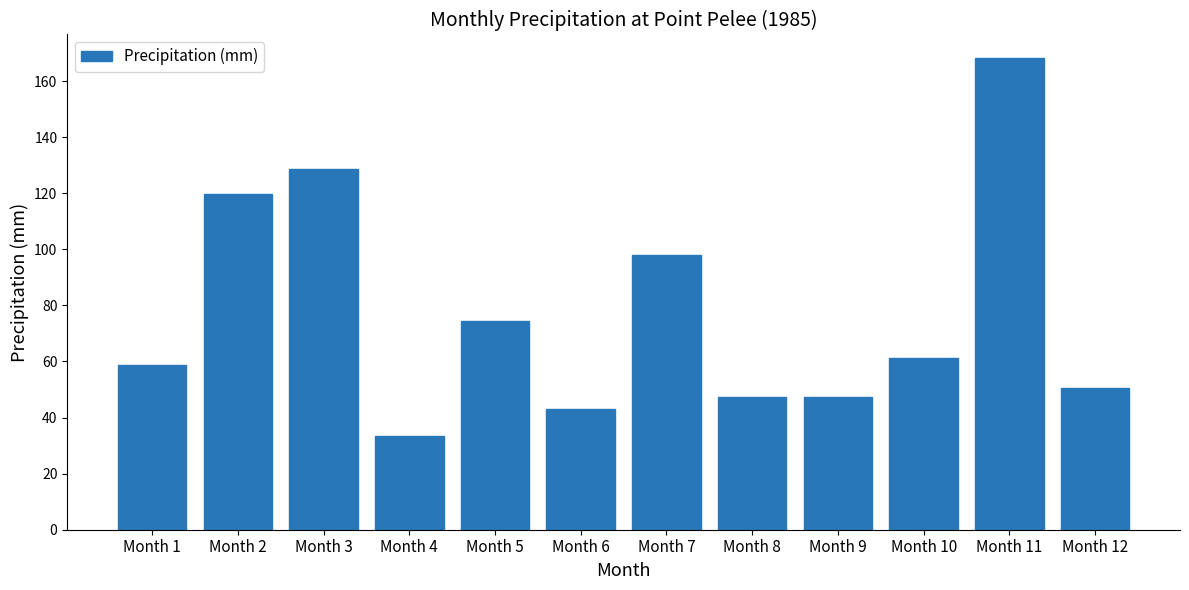

At which label is the value closest to 100?

Month 7